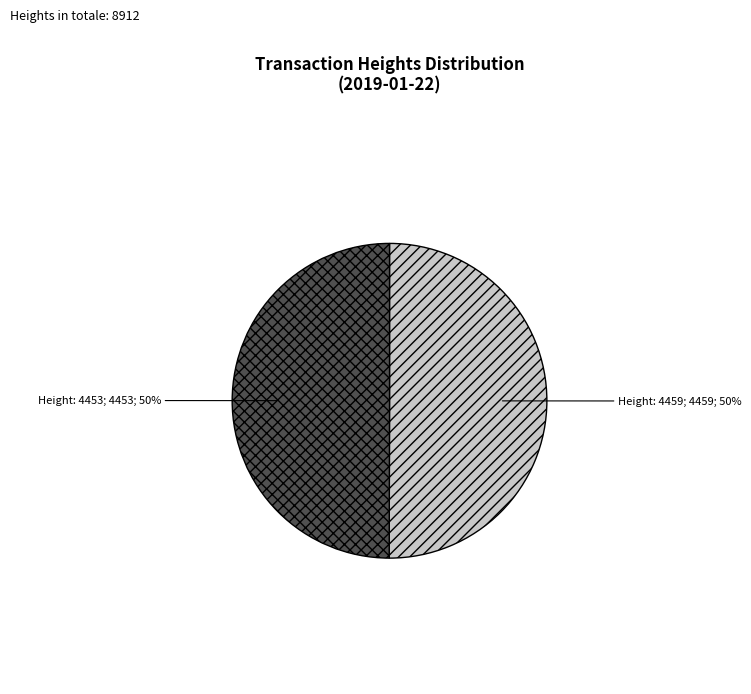

To the nearest percent, what is the average slice percentage?

50%